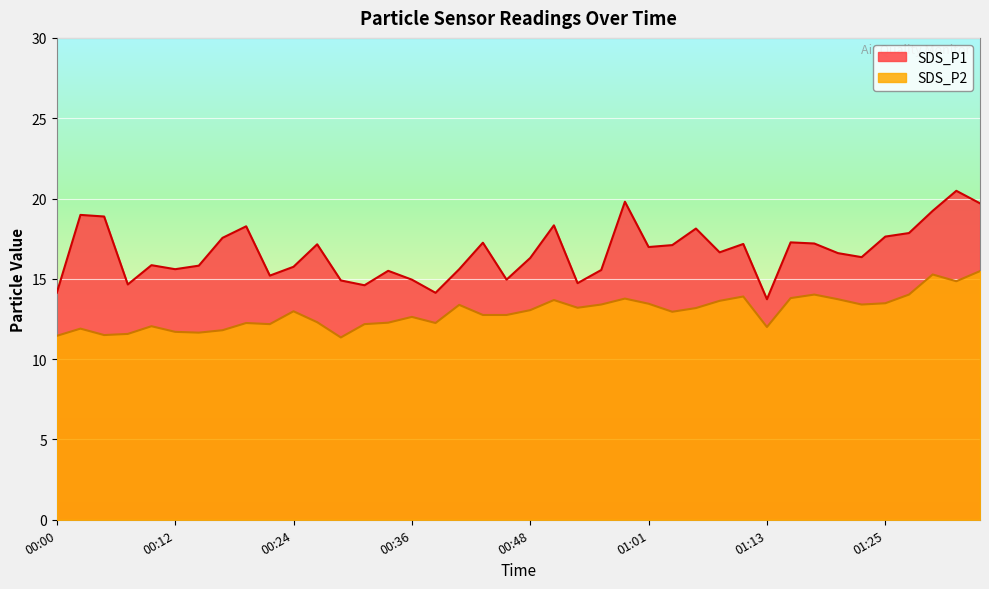

Where is the first local maximum for SDS_P2?

00:02